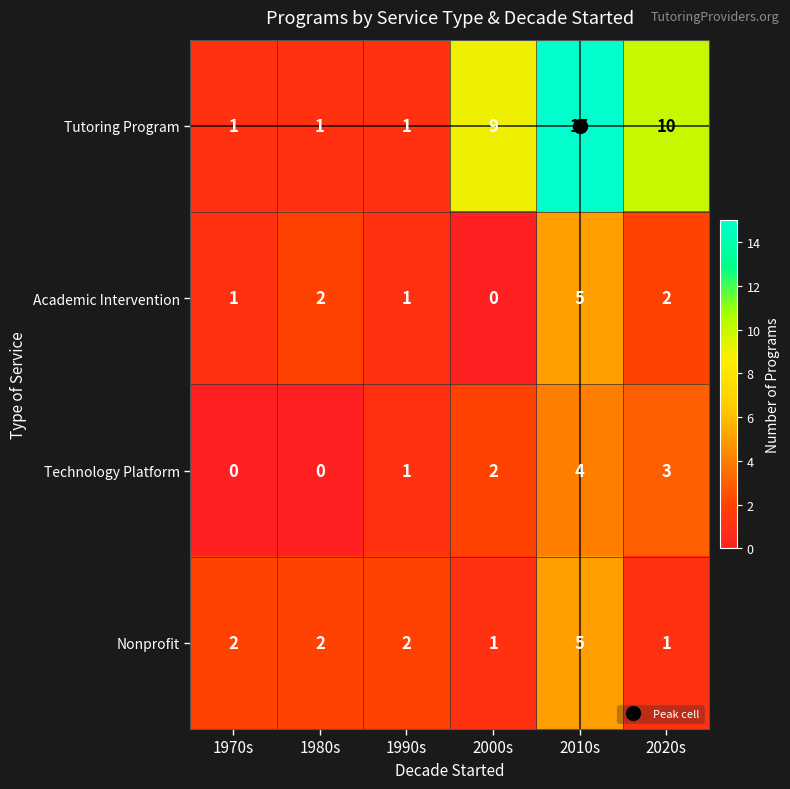

Which series has the largest total across all categories?

Tutoring Program